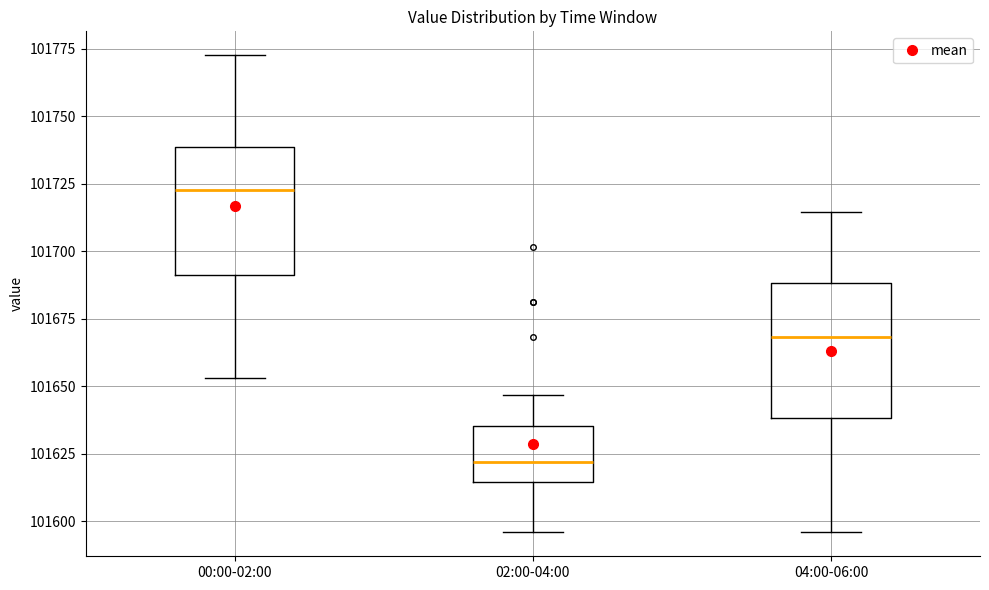

Reading left to right, read every box against the y-axis: the position of its median line, the range the box covers, and the ends of its whiskers. The values are not printed on the chart, so give them approximately, as read against the axis.

00:00-02:00: median 101725, box 101690 to 101740, whiskers 101655 to 101775
02:00-04:00: median 101620, box 101615 to 101635, whiskers 101595 to 101645
04:00-06:00: median 101670, box 101640 to 101690, whiskers 101595 to 101715